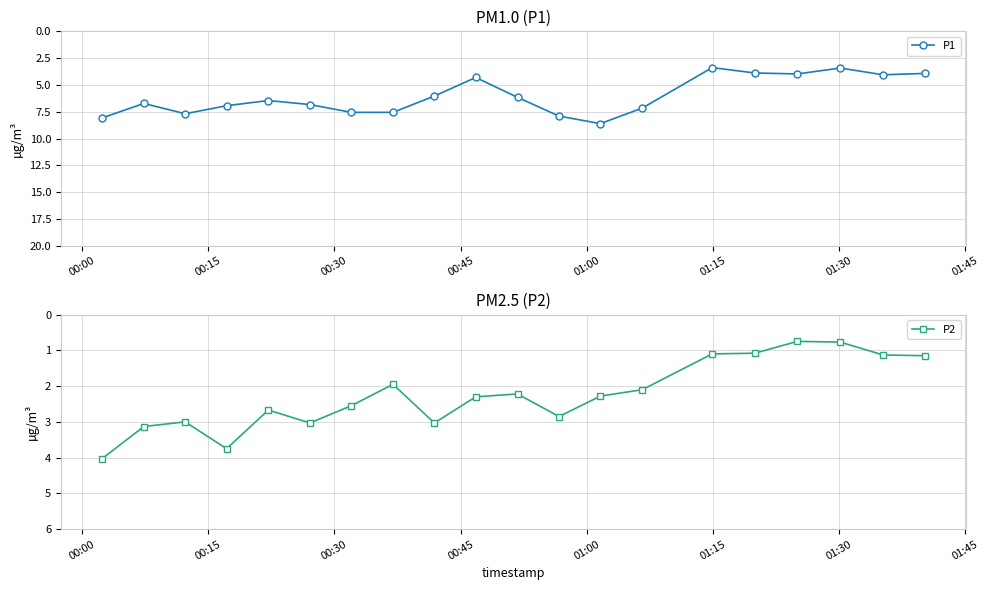

In P1, how many points are lower than both neighbors (excluding endpoints)?

5